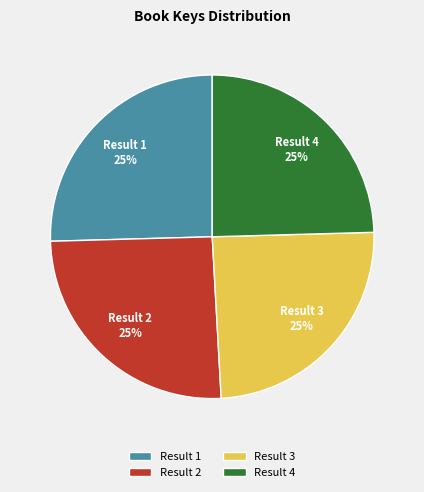

The Result 2 slice represents 20% of the pie. True or false?

False